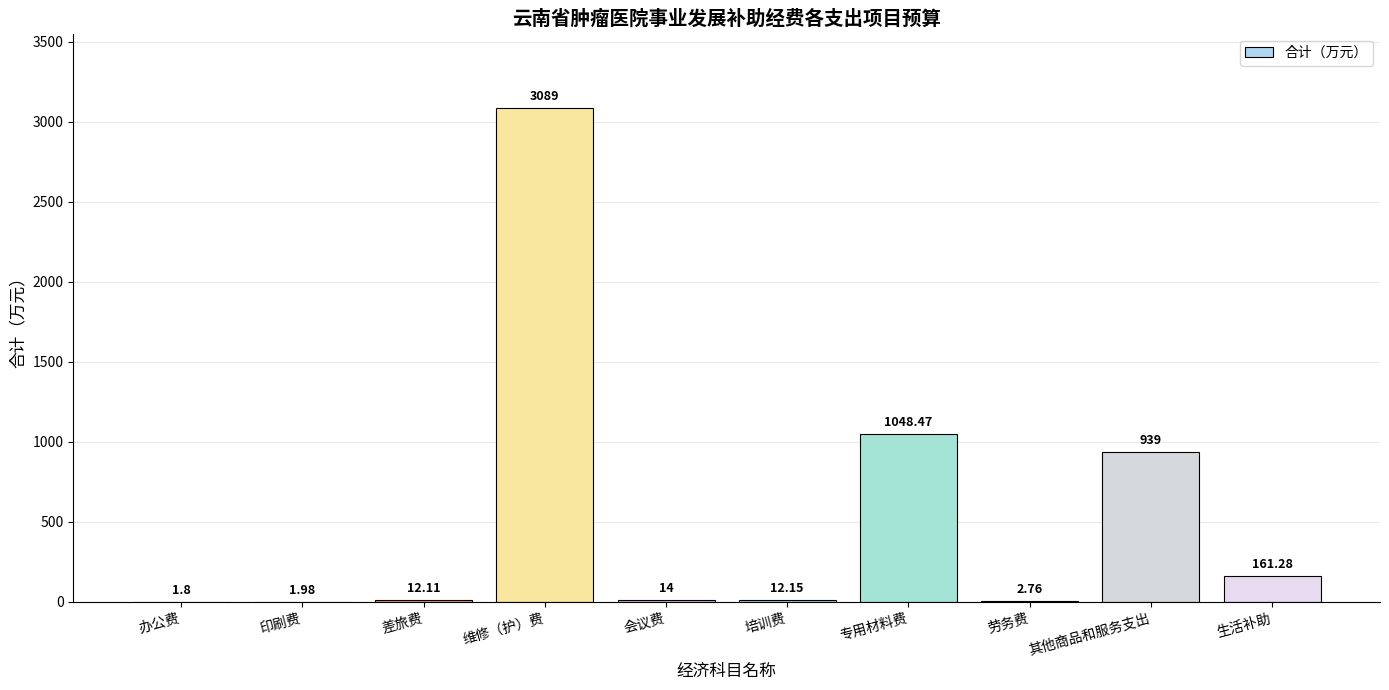

How many distinct data groups are displayed?

1